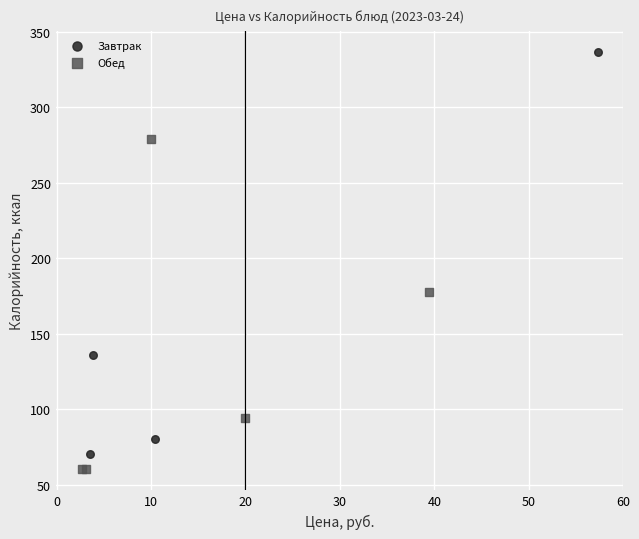

What are all the series names shown in the legend?

Завтрак, Обед